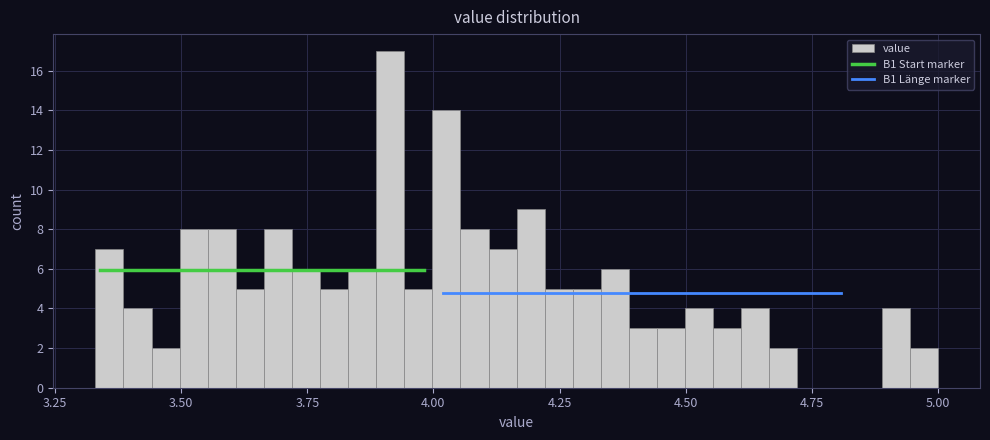

Around what value on the x-axis is the tallest bar? Give the approximate position of its centre, as read against the axis.

3.90